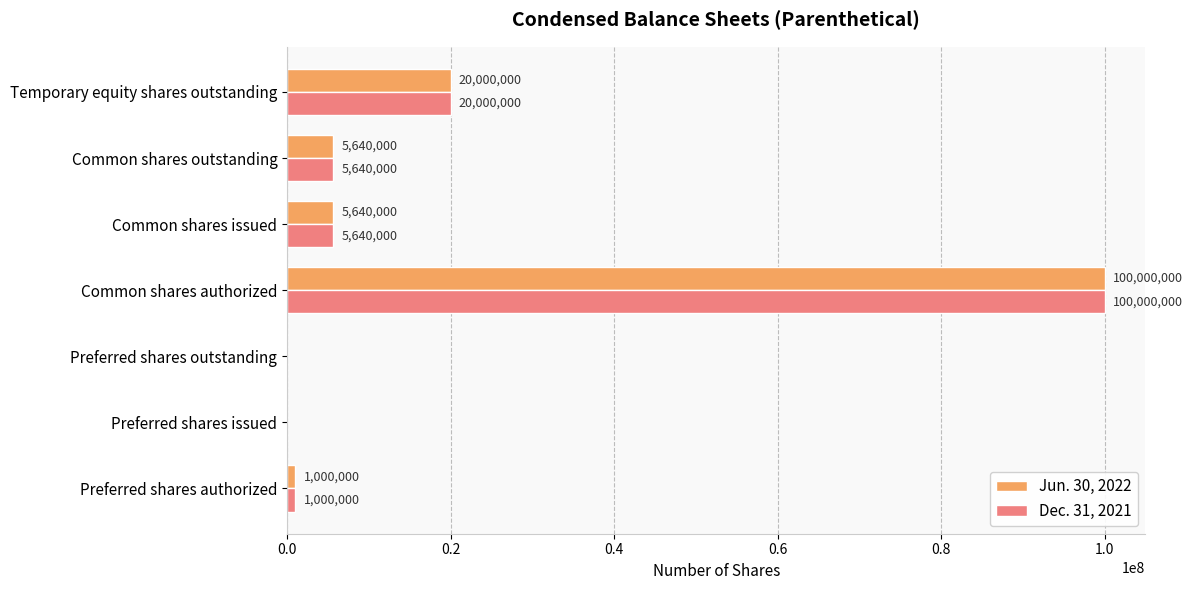

The value of Dec. 31, 2021 at Preferred shares issued is 37204209. True or false?

False